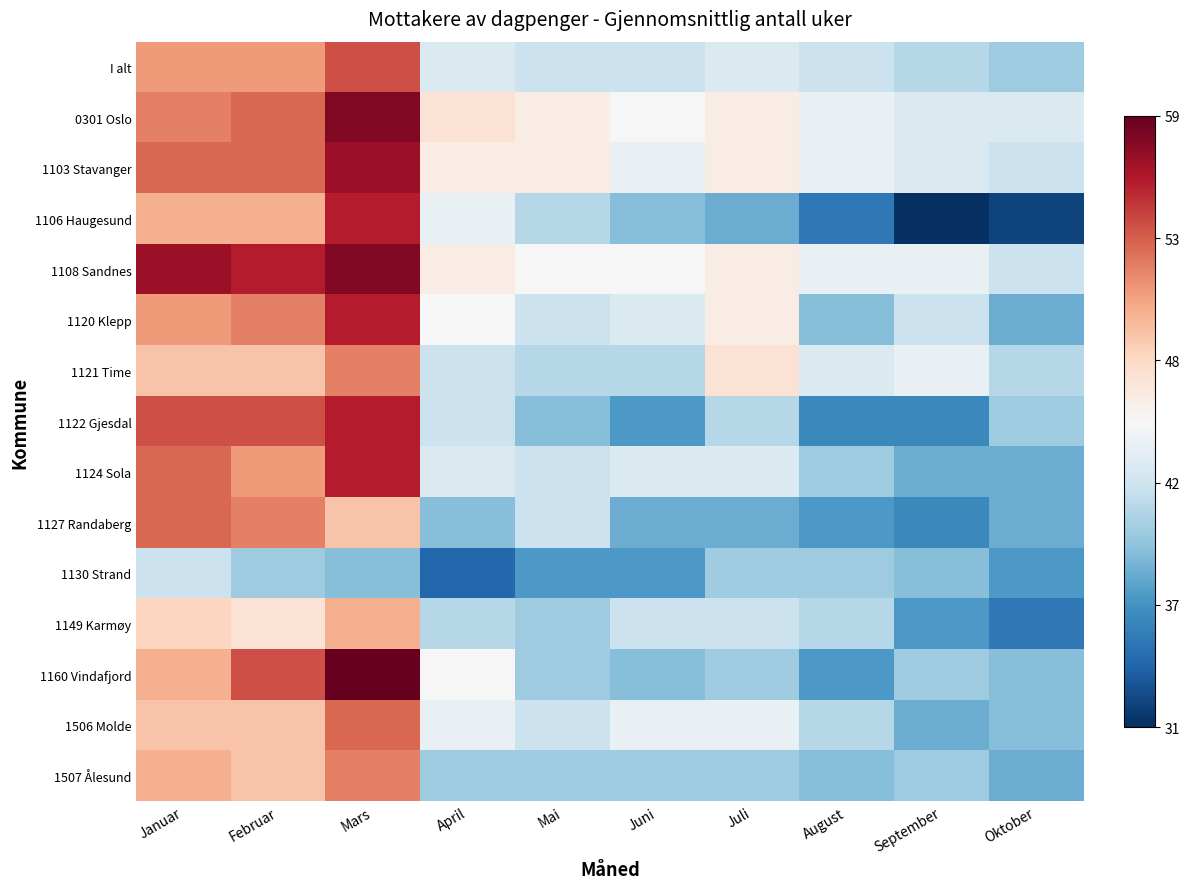

Reading left to right, extract all data points from this chart.

I alt: Januar=51	Februar=51	Mars=54	April=43	Mai=42	Juni=42	Juli=43	August=42	September=41	Oktober=40
0301 Oslo: Januar=52	Februar=53	Mars=58	April=47	Mai=46	Juni=45	Juli=46	August=44	September=43	Oktober=43
1103 Stavanger: Januar=53	Februar=53	Mars=57	April=46	Mai=46	Juni=44	Juli=46	August=44	September=43	Oktober=42
1106 Haugesund: Januar=50	Februar=50	Mars=56	April=44	Mai=41	Juni=39	Juli=38	August=35	September=31	Oktober=32
1108 Sandnes: Januar=57	Februar=56	Mars=58	April=46	Mai=45	Juni=45	Juli=46	August=44	September=44	Oktober=42
1120 Klepp: Januar=51	Februar=52	Mars=56	April=45	Mai=42	Juni=43	Juli=46	August=39	September=42	Oktober=38
1121 Time: Januar=49	Februar=49	Mars=52	April=42	Mai=41	Juni=41	Juli=47	August=43	September=44	Oktober=41
1122 Gjesdal: Januar=54	Februar=54	Mars=56	April=42	Mai=39	Juni=37	Juli=41	August=36	September=36	Oktober=40
1124 Sola: Januar=53	Februar=51	Mars=56	April=43	Mai=42	Juni=43	Juli=43	August=40	September=38	Oktober=38
1127 Randaberg: Januar=53	Februar=52	Mars=49	April=39	Mai=42	Juni=38	Juli=38	August=37	September=36	Oktober=38
1130 Strand: Januar=42	Februar=40	Mars=39	April=34	Mai=37	Juni=37	Juli=40	August=40	September=39	Oktober=37
1149 Karmøy: Januar=48	Februar=47	Mars=50	April=41	Mai=40	Juni=42	Juli=42	August=41	September=37	Oktober=35
1160 Vindafjord: Januar=50	Februar=54	Mars=59	April=45	Mai=40	Juni=39	Juli=40	August=37	September=40	Oktober=39
1506 Molde: Januar=49	Februar=49	Mars=53	April=44	Mai=42	Juni=44	Juli=44	August=41	September=38	Oktober=39
1507 Ålesund: Januar=50	Februar=49	Mars=52	April=40	Mai=40	Juni=40	Juli=40	August=39	September=40	Oktober=38